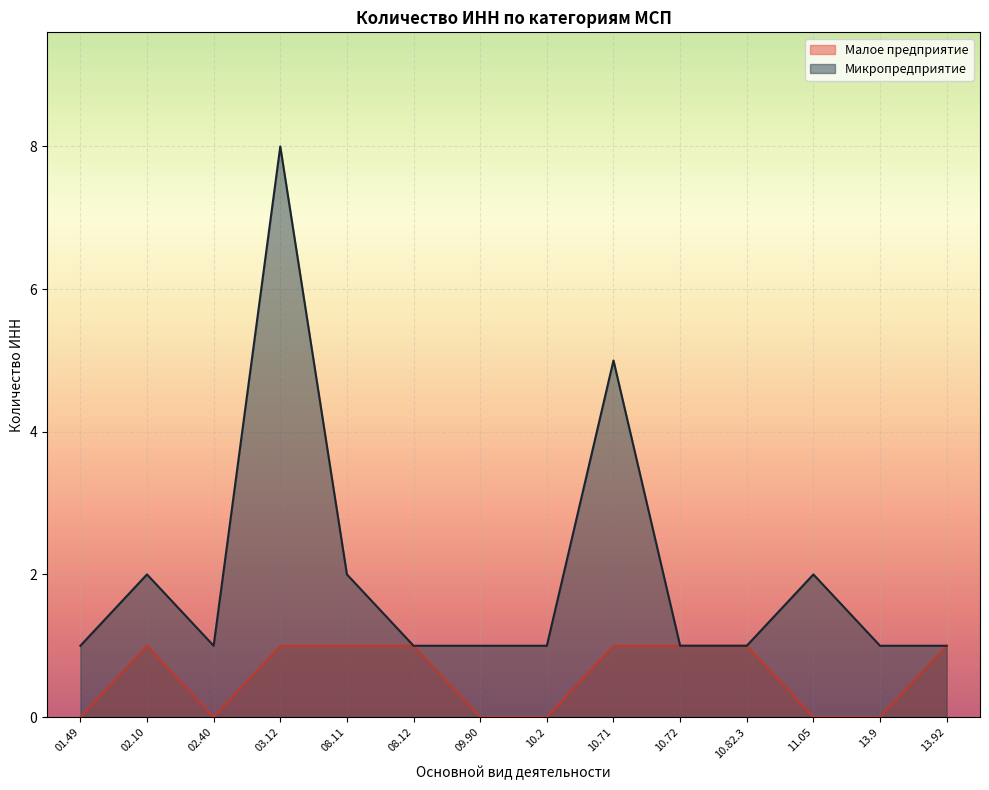

True or false: Микропредприятие and Малое предприятие intersect in this chart.

False